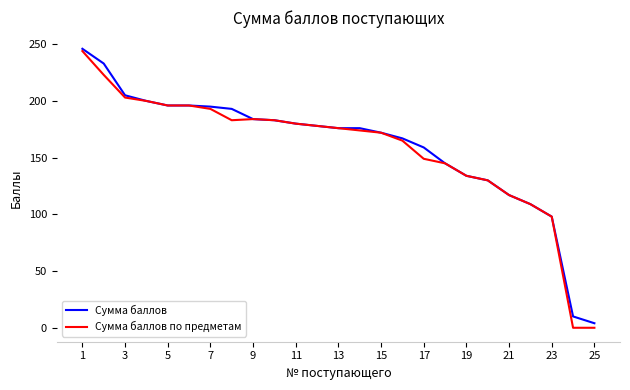

Which series has the largest range (max minus min)?

Сумма баллов по предметам